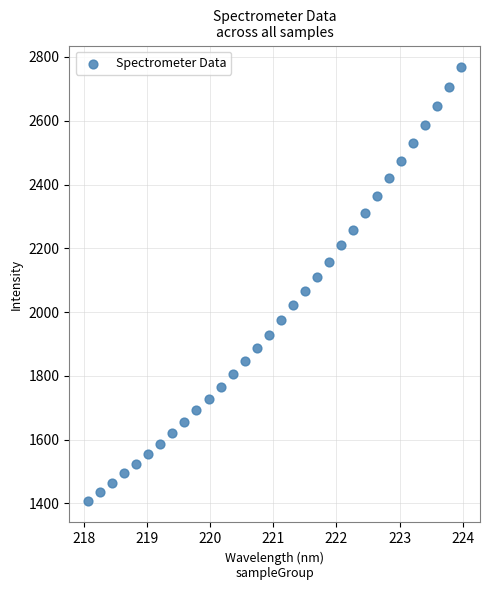

What is the range of X values (max minus min)?

5.9